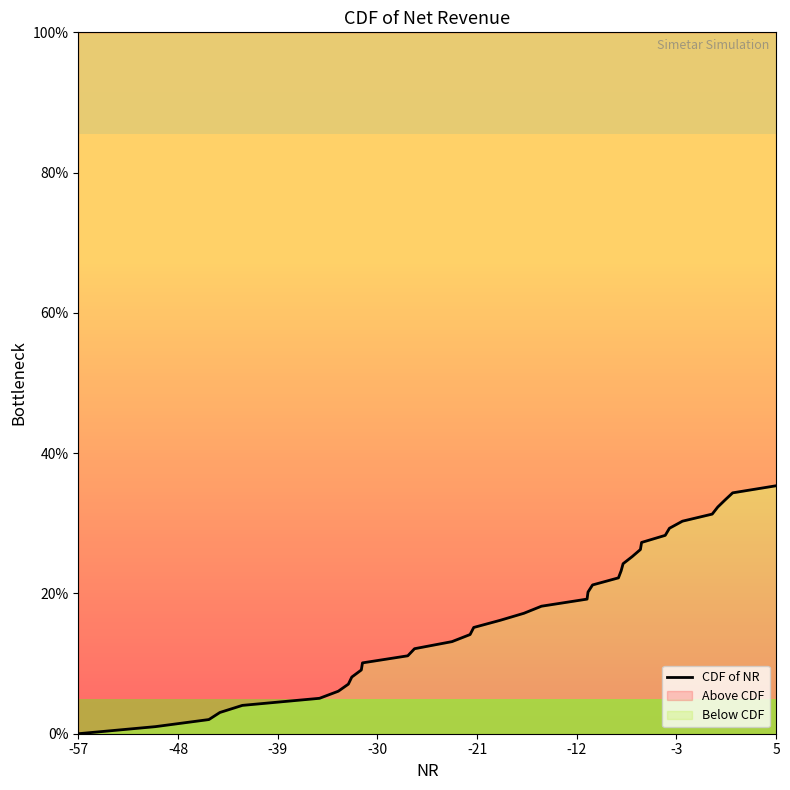

What is the value of the 36th point from the left?

0.4